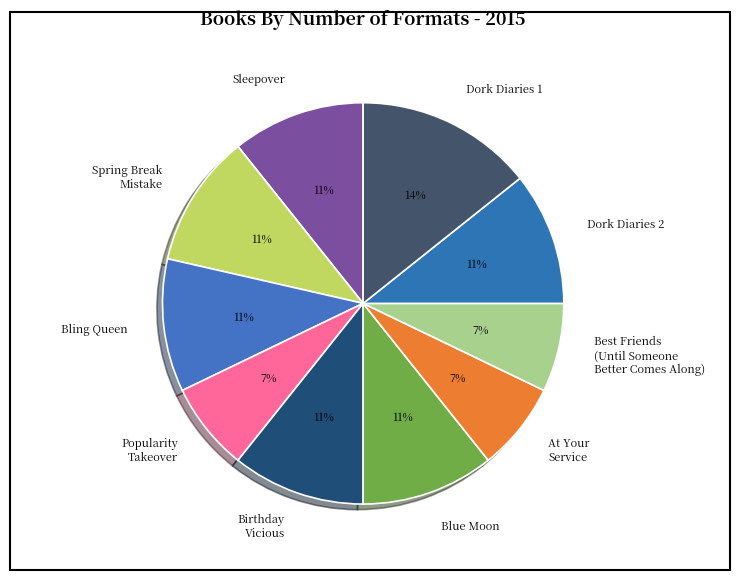

Is it true that Birthday Vicious is 11% of the pie?

True